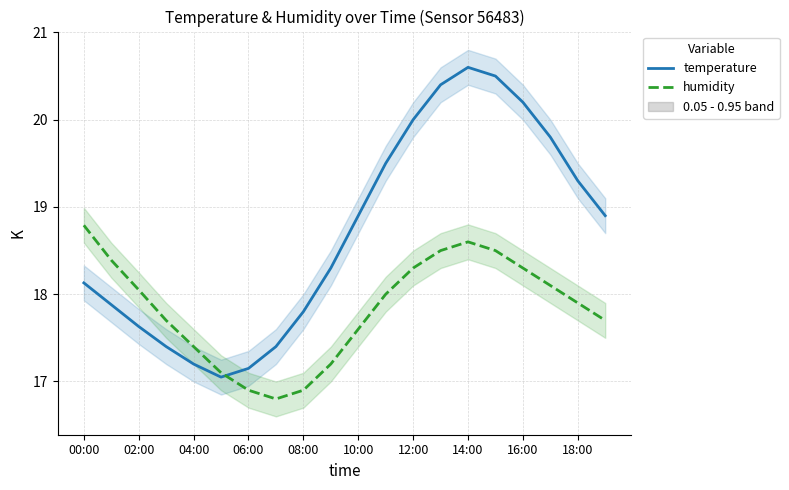

Is this an area chart (filled region under the line)?

No